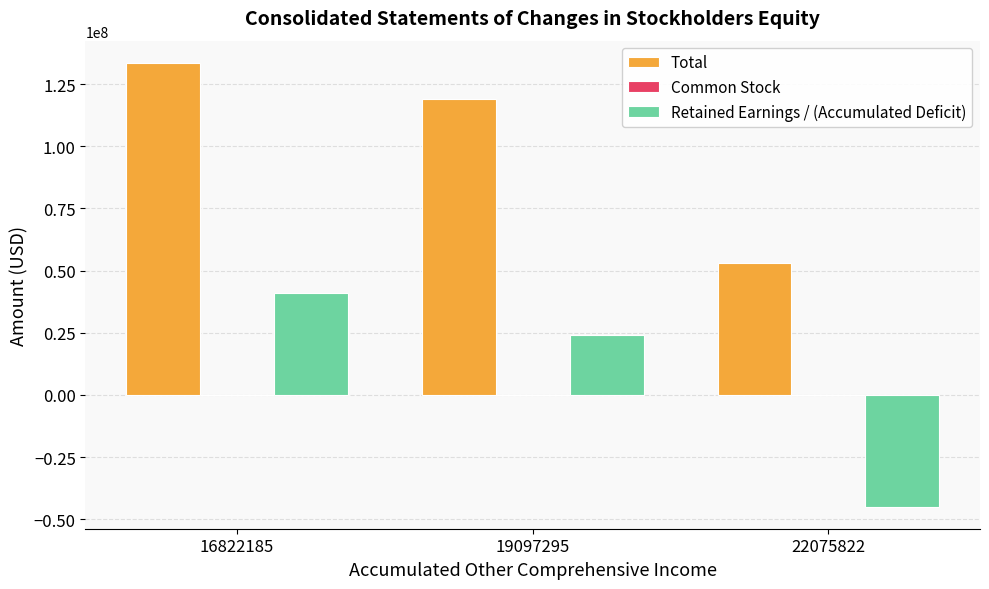

What is the sum of all Total values?

305324958